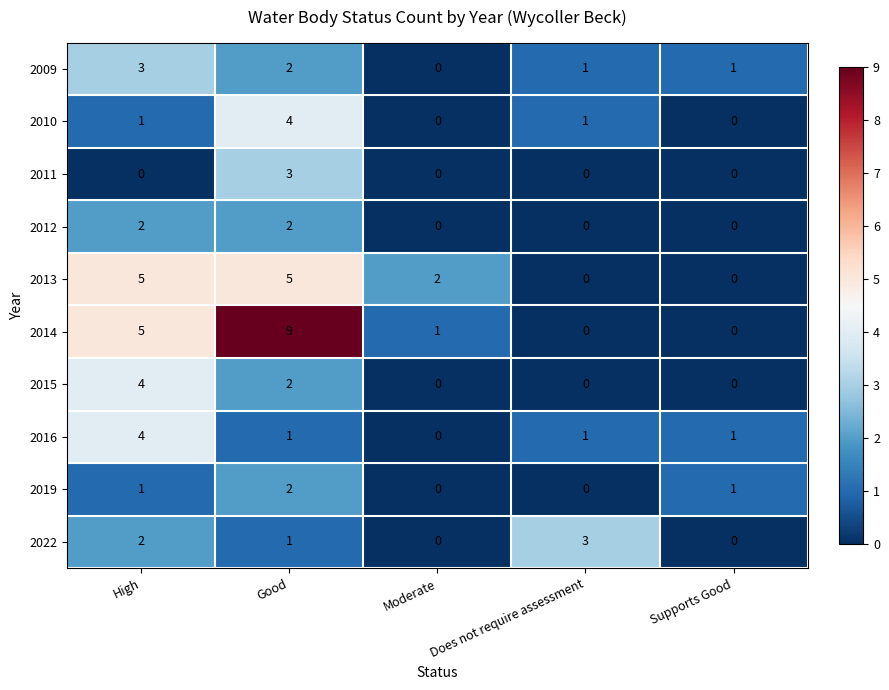

How many categories are shown in the chart?

5